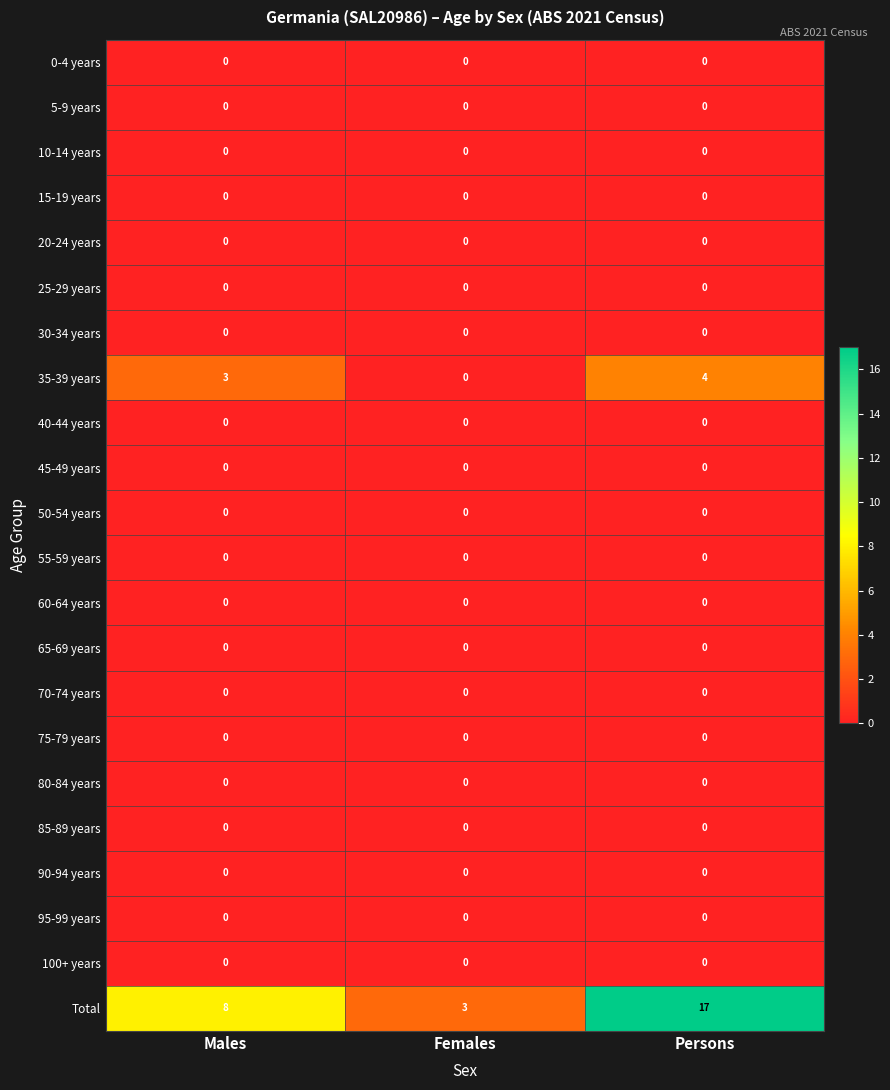

What is the greatest value displayed?

17